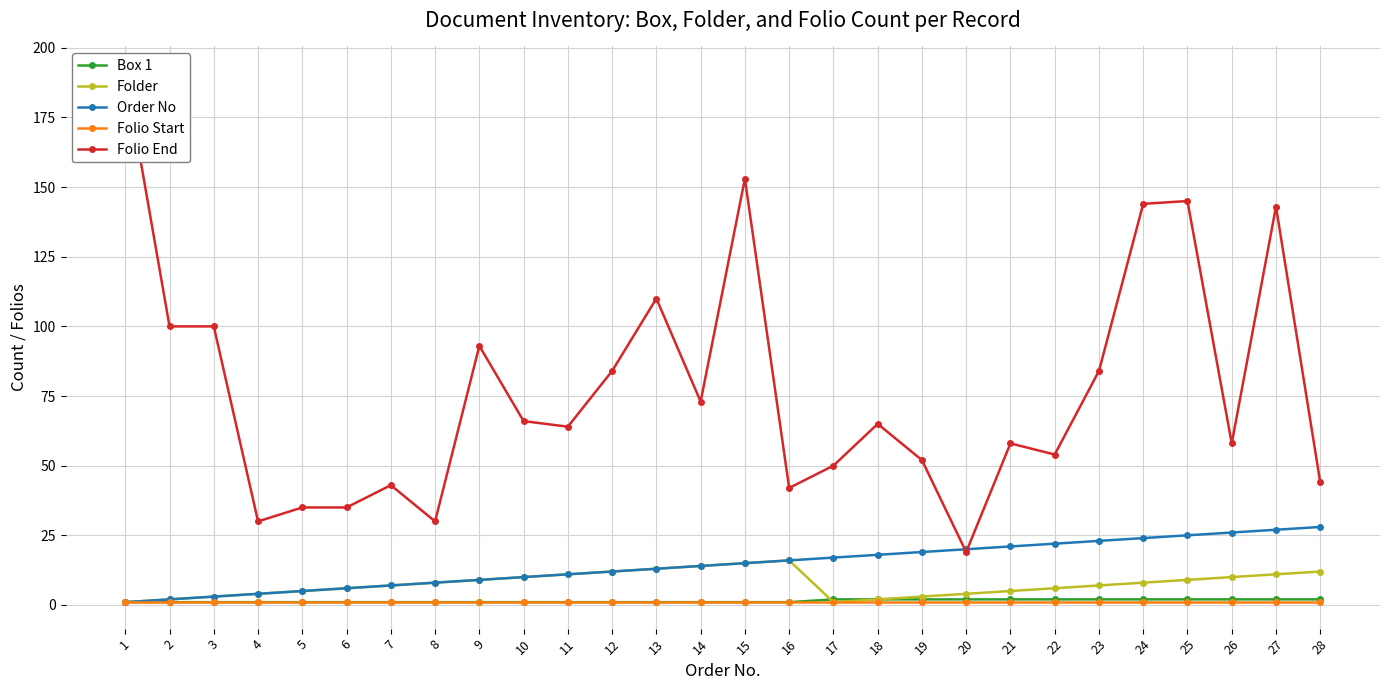

Reading left to right, what are all the values shown in this chart?

Box 1: 1=1	2=1	3=1	4=1	5=1	6=1	7=1	8=1	9=1	10=1	11=1	12=1	13=1	14=1	15=1	16=1	17=2	18=2	19=2	20=2	21=2	22=2	23=2	24=2	25=2	26=2	27=2	28=2
Folder: 1=1	2=2	3=3	4=4	5=5	6=6	7=7	8=8	9=9	10=10	11=11	12=12	13=13	14=14	15=15	16=16	17=1	18=2	19=3	20=4	21=5	22=6	23=7	24=8	25=9	26=10	27=11	28=12
Order No: 1=1	2=2	3=3	4=4	5=5	6=6	7=7	8=8	9=9	10=10	11=11	12=12	13=13	14=14	15=15	16=16	17=17	18=18	19=19	20=20	21=21	22=22	23=23	24=24	25=25	26=26	27=27	28=28
Folio Start: 1=1	2=1	3=1	4=1	5=1	6=1	7=1	8=1	9=1	10=1	11=1	12=1	13=1	14=1	15=1	16=1	17=1	18=1	19=1	20=1	21=1	22=1	23=1	24=1	25=1	26=1	27=1	28=1
Folio End: 1=191	2=100	3=100	4=30	5=35	6=35	7=43	8=30	9=93	10=66	11=64	12=84	13=110	14=73	15=153	16=42	17=50	18=65	19=52	20=19	21=58	22=54	23=84	24=144	25=145	26=58	27=143	28=44